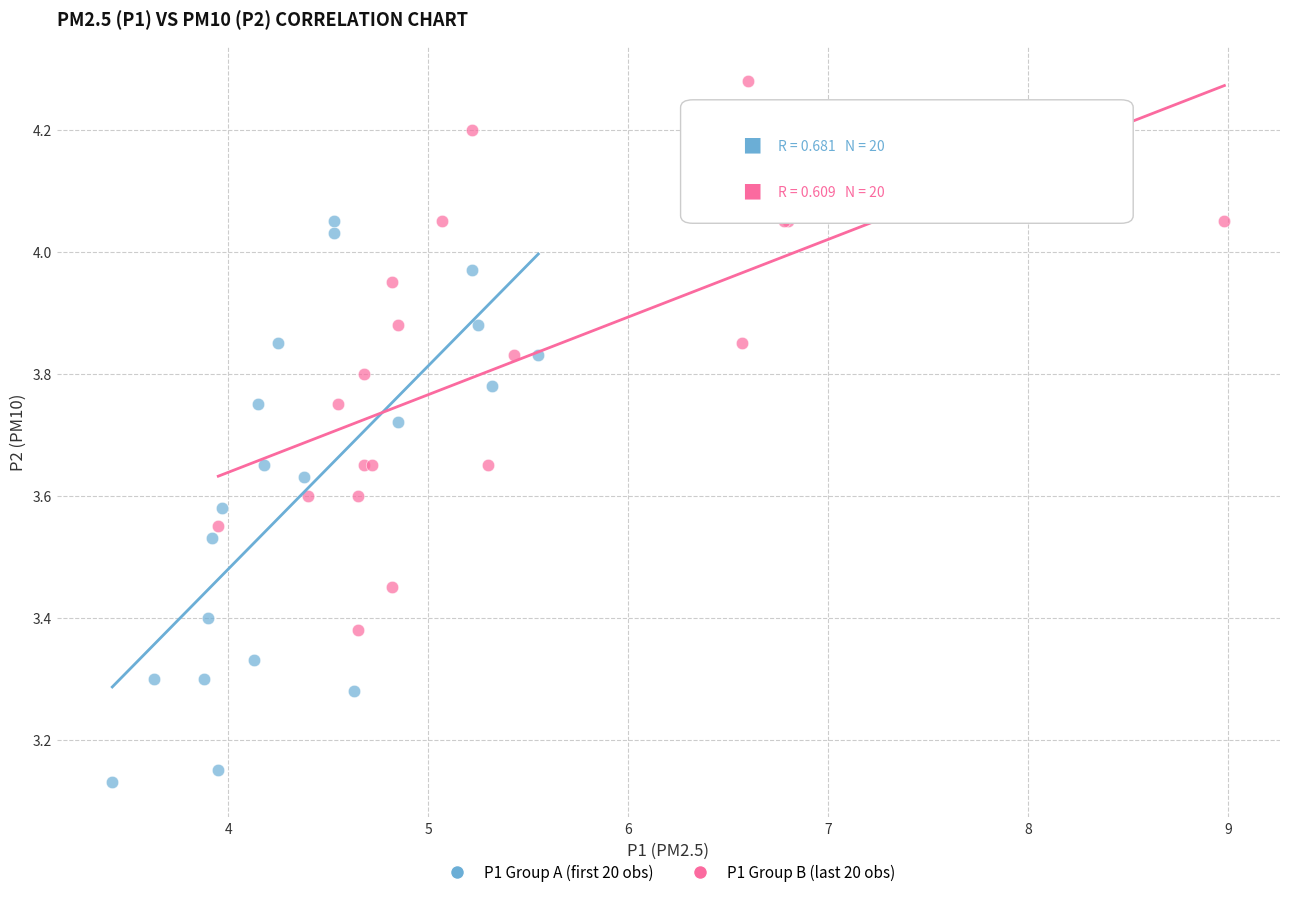

Which series reaches the minimum Y coordinate?

P1 Group A (first 20 obs)